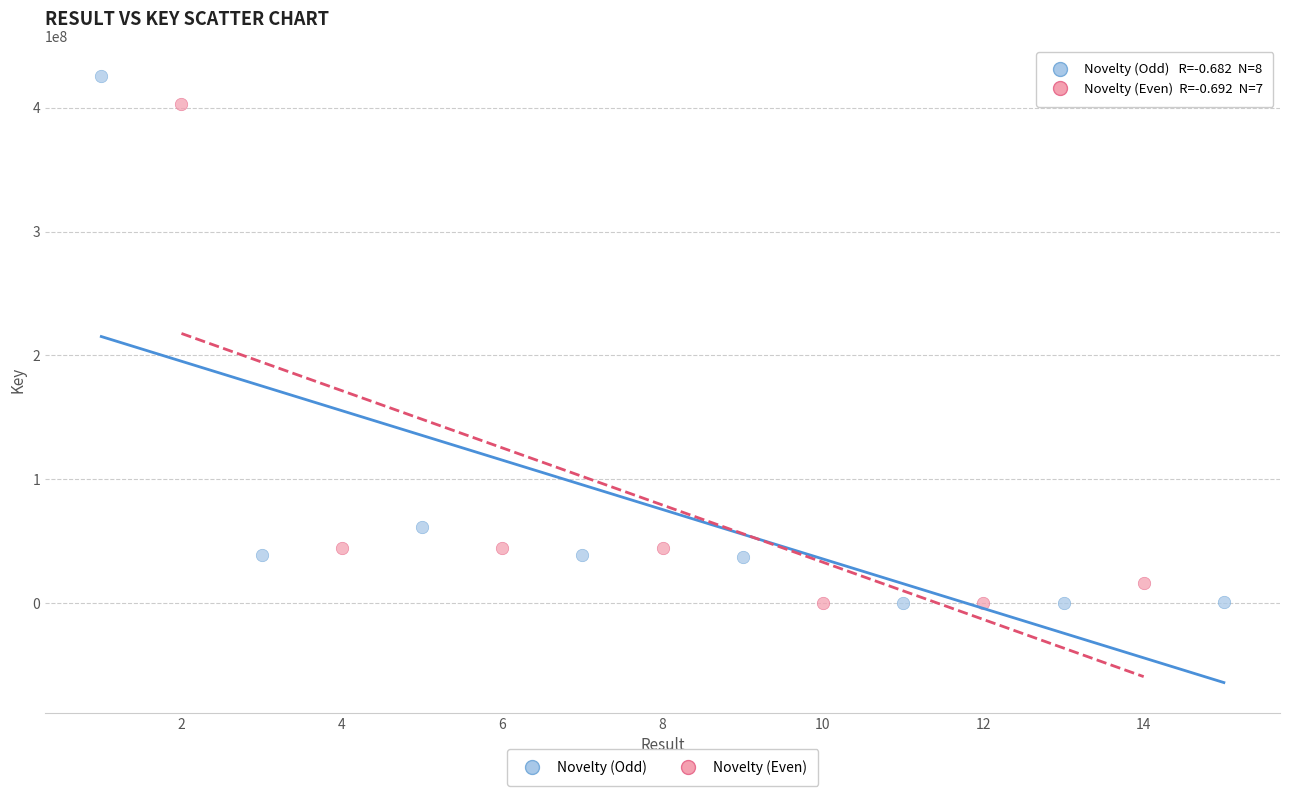

What are all the series names shown in the legend?

Novelty (Odd), Novelty (Even)